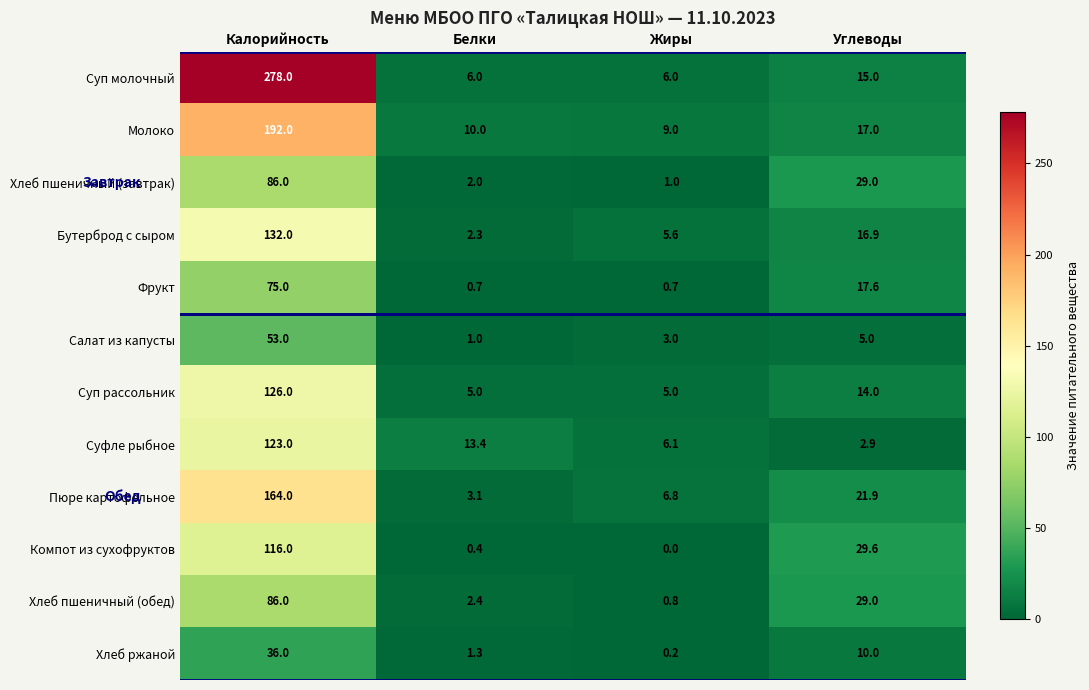

The value of Суп рассольник at Углеводы is 9.2. True or false?

False